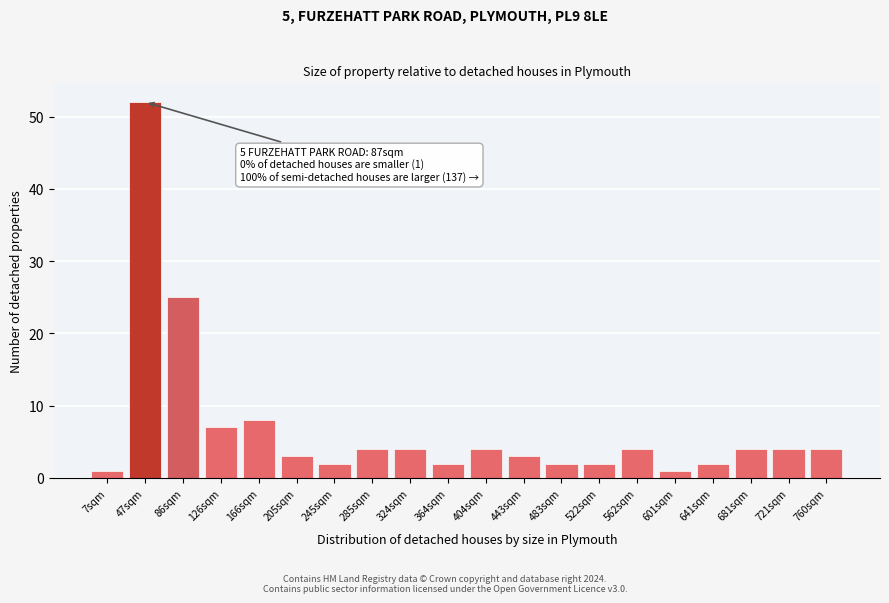

Reading left to right, extract all data points from this chart.

1	52	25	7	8	3	2	4	4	2	4	3	2	2	4	1	2	4	4	4